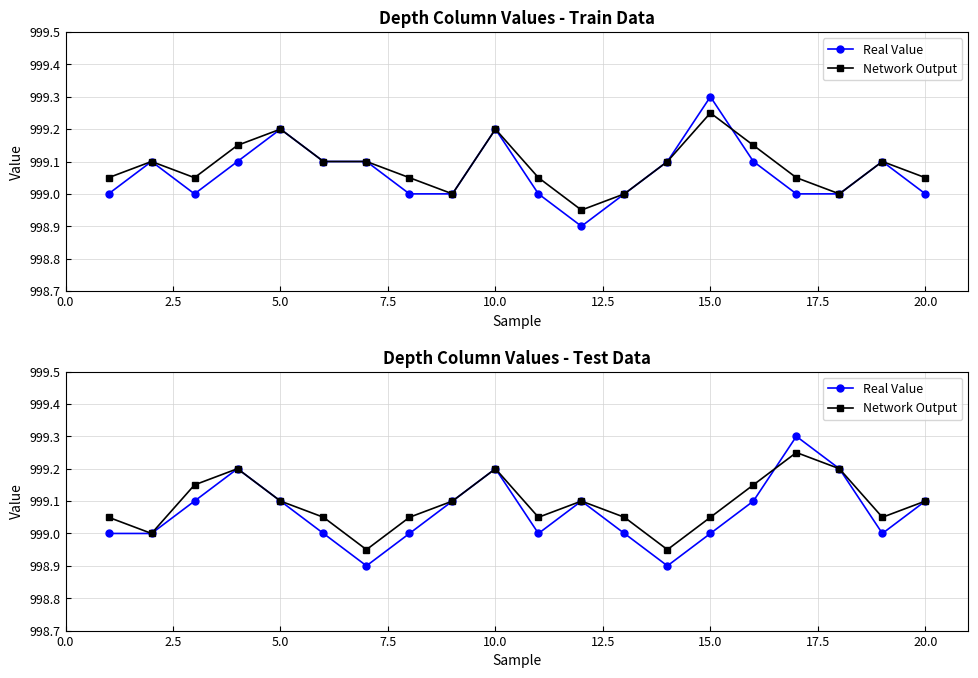

True or false: Real Value has more than 2 points higher than both neighbors.

True